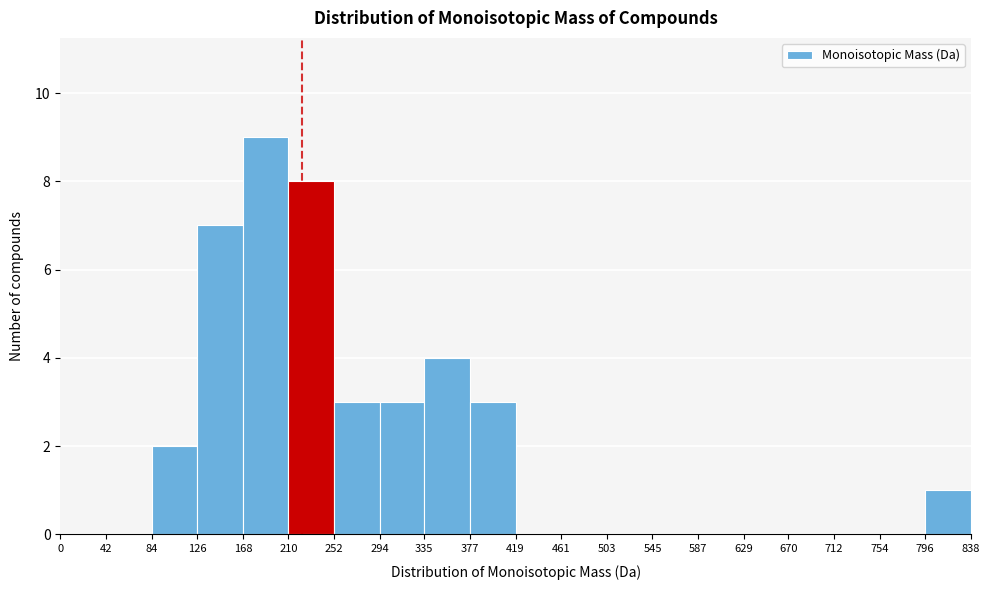

What is the height of the bar covering 168 to 210 on the x-axis? The values are not printed on the chart, so give them approximately, as read against the axis.

9